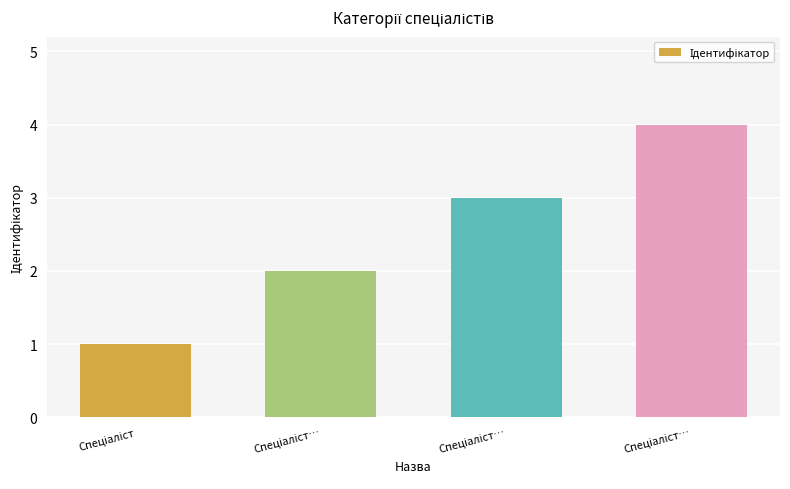

How many bars are there in total?

4